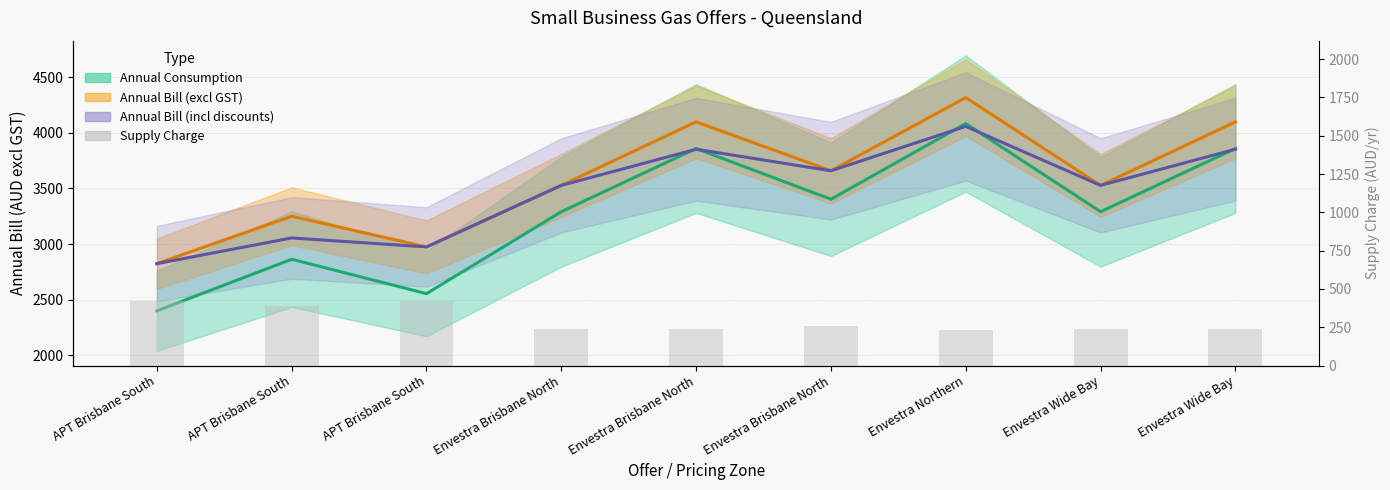

Which label corresponds to the largest value in the chart?

Envestra Northern